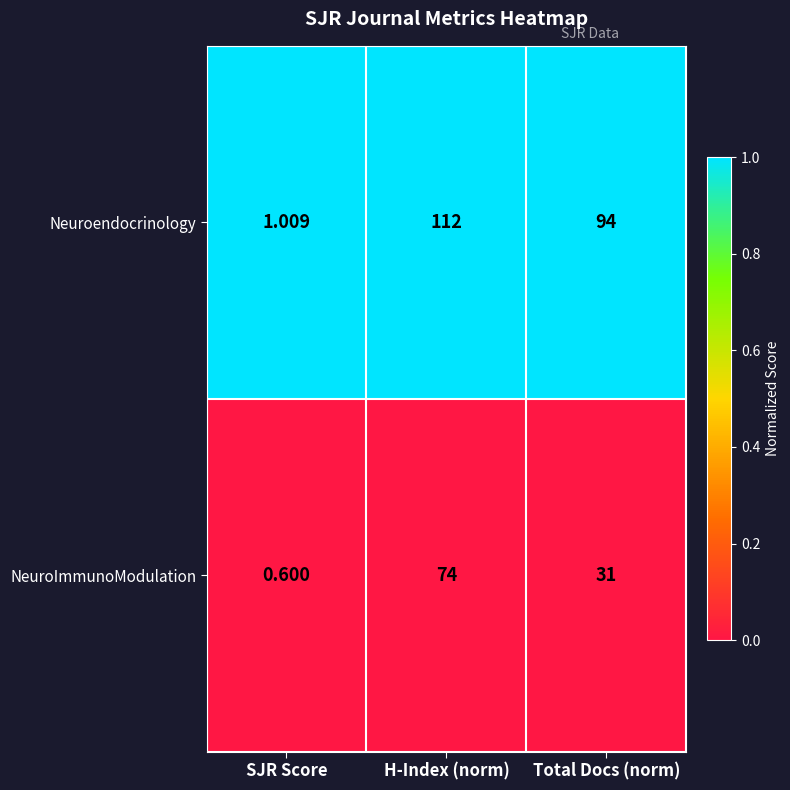

Rank the series at H-Index (norm) from lowest to highest value.

NeuroImmunoModulation, Neuroendocrinology